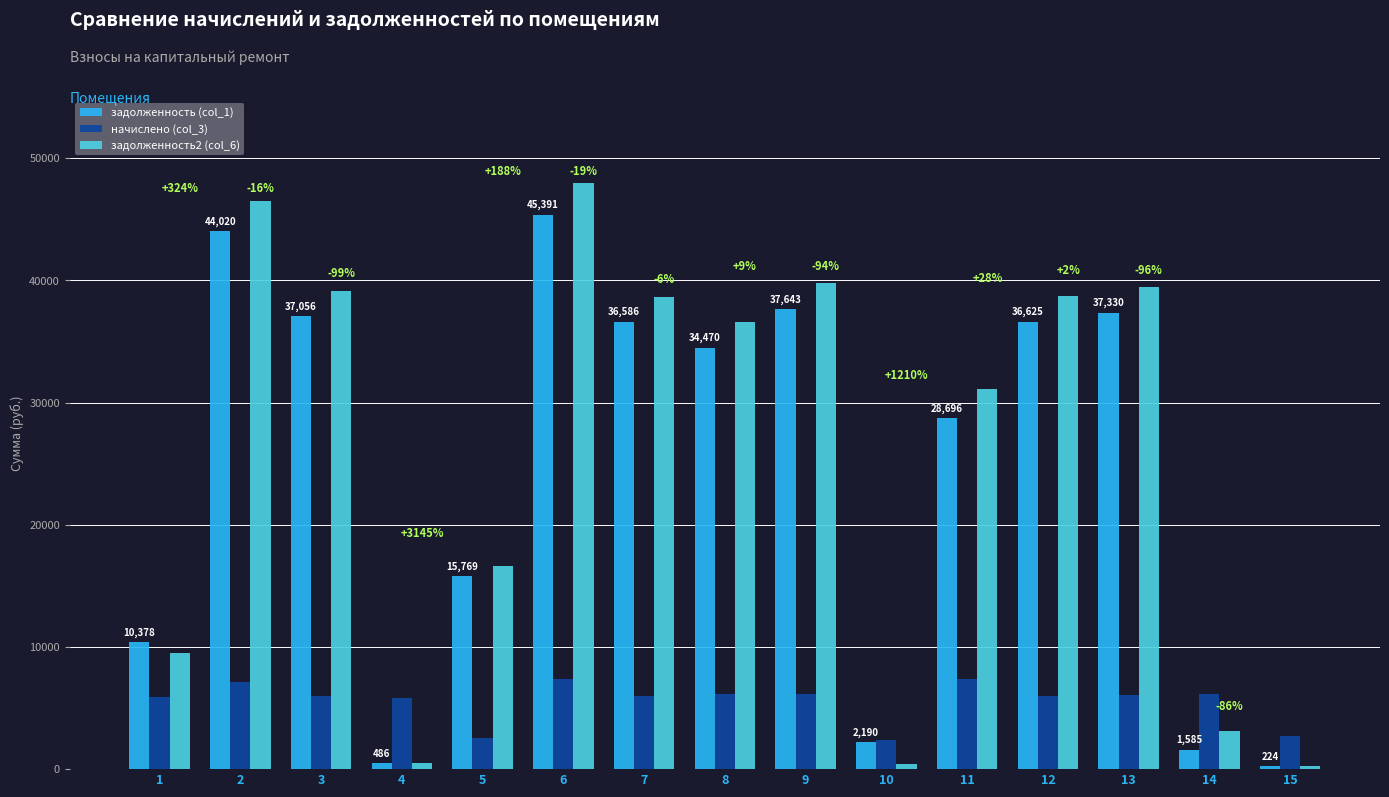

Which series has the largest total across all categories?

задолженность2 (col_6)